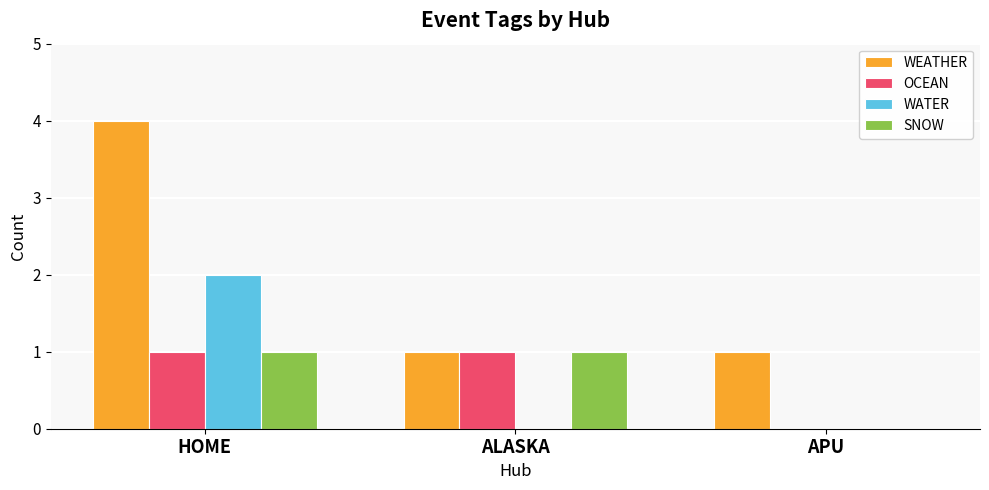

Which category has the highest value across all series?

HOME